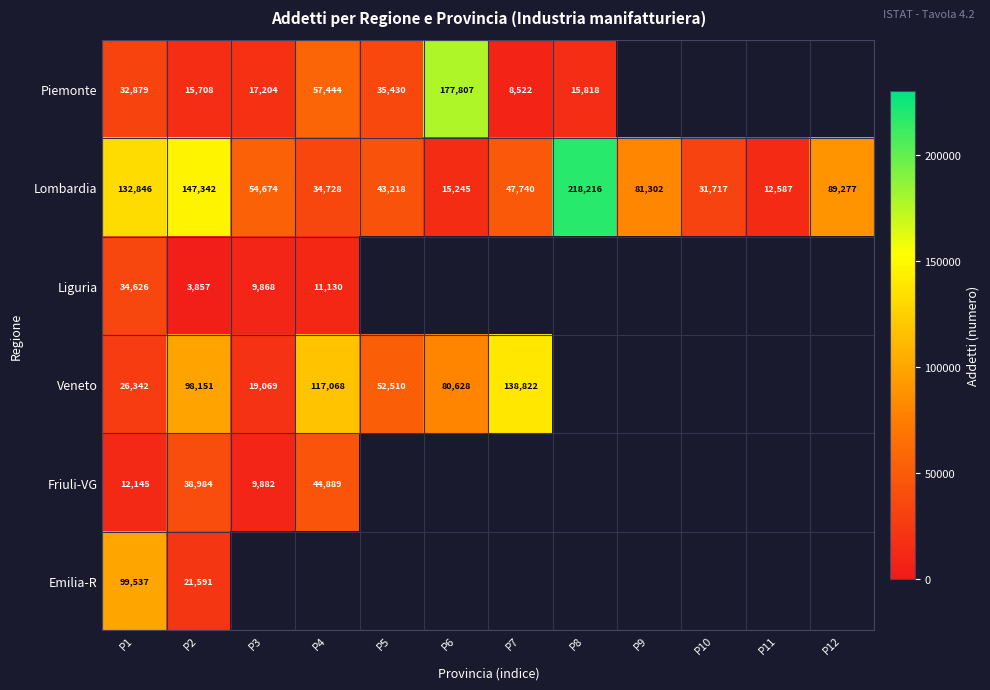

What is the approximate value of Lombardia at P7?

47740